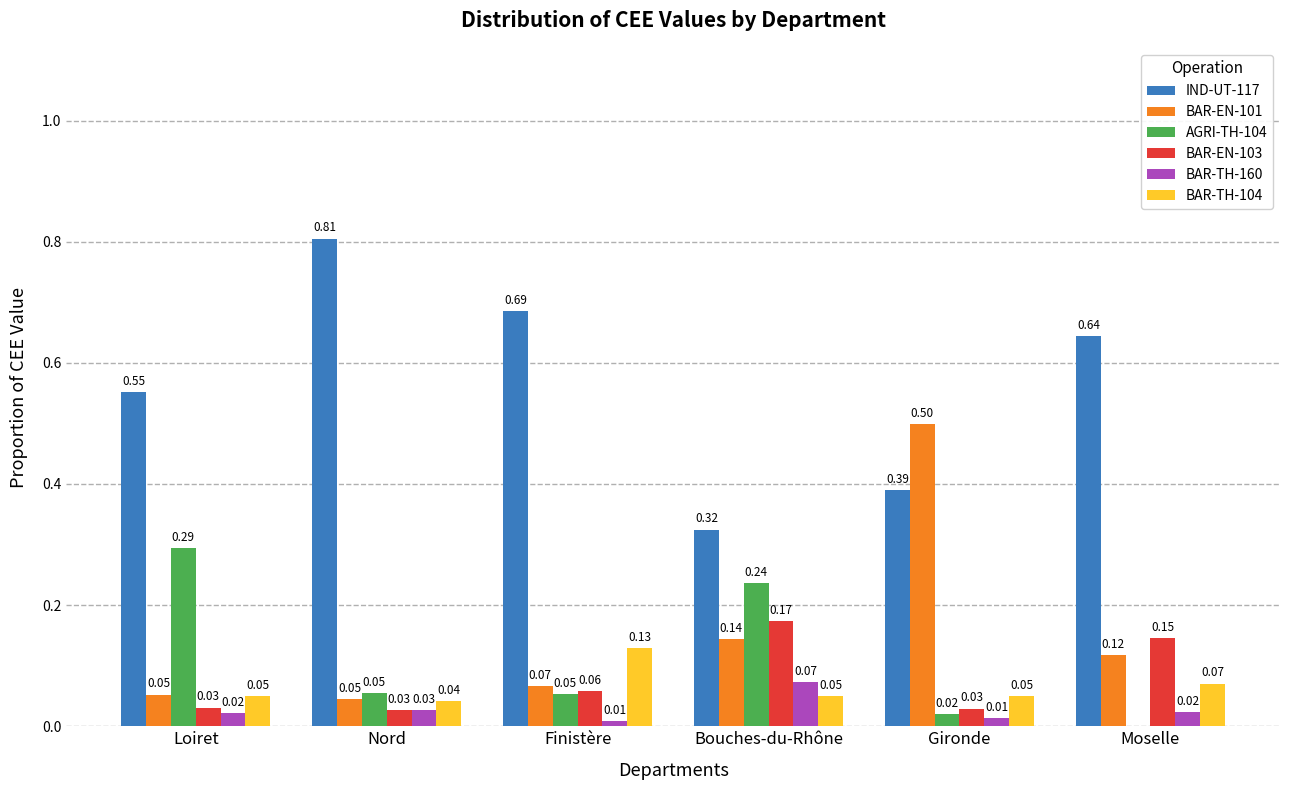

Where is IND-UT-117 nearest to the value 0?

Bouches-du-Rhône